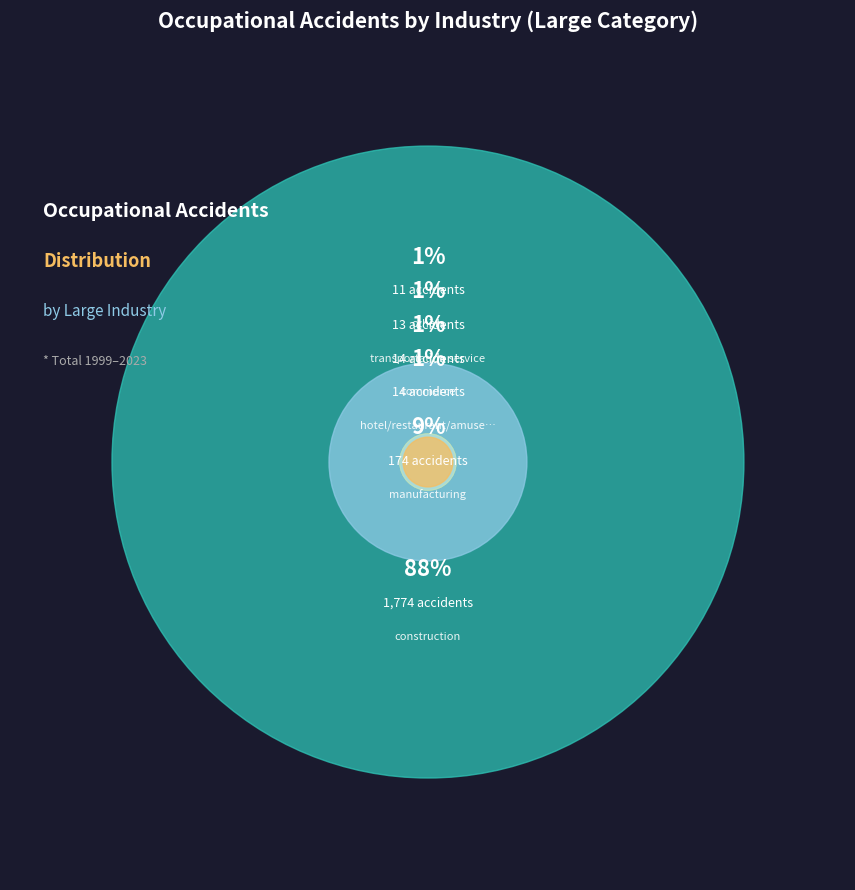

Do health and hygiene service and mining together represent more than half of the pie?

No